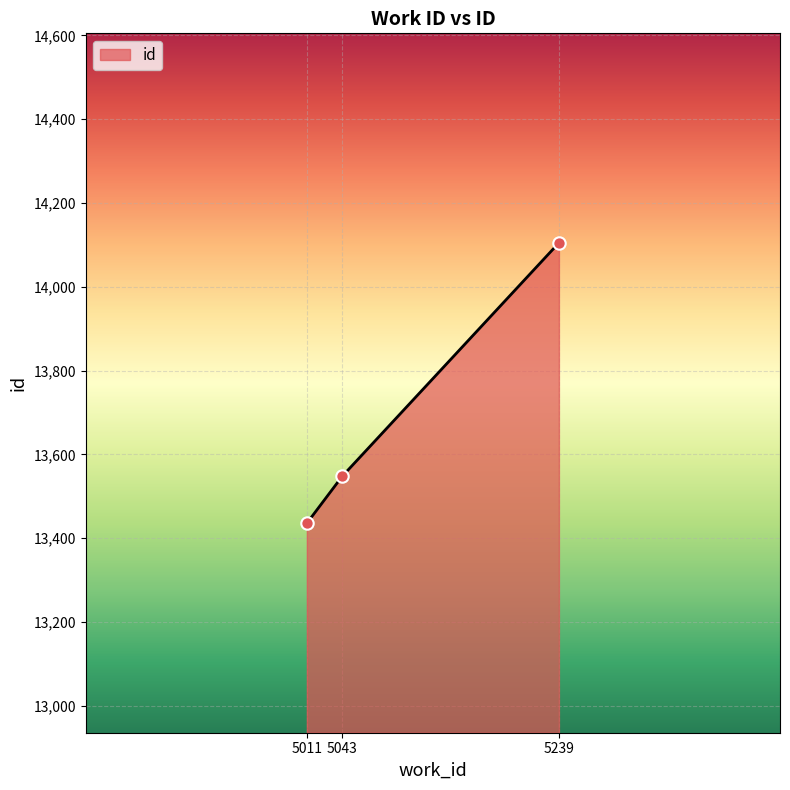

What is the ratio of the value at 5011 to the value at 5043?

1.0